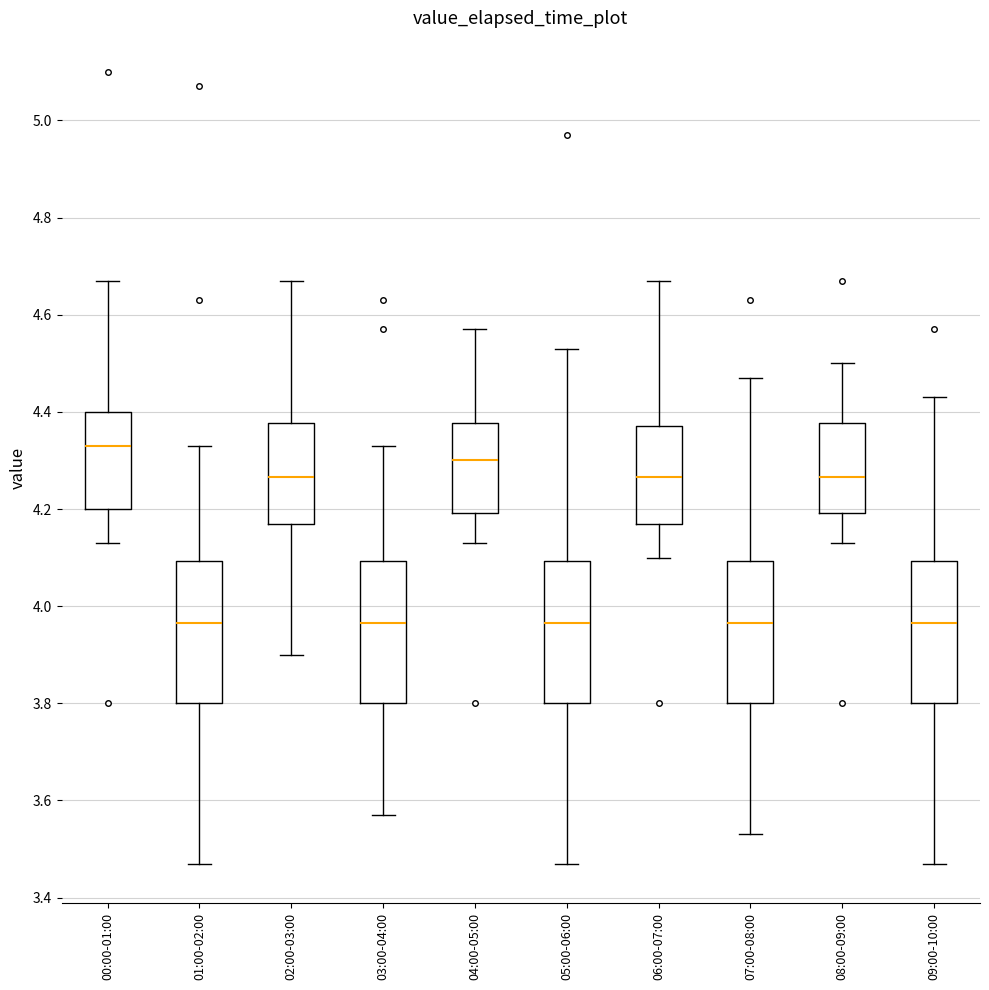

Where does the median line of the box for 00:00-01:00 sit on the y-axis? The values are not printed on the chart, so give them approximately, as read against the axis.

4.34